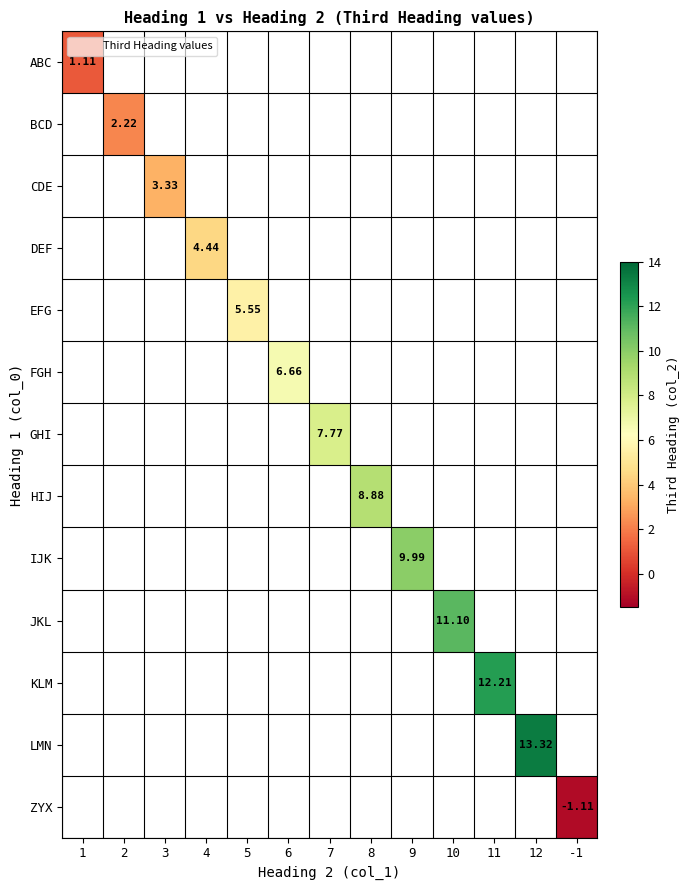

List the labels in order of ABC value, largest first.

1, 2, 3, 4, 5, 6, 7, 8, 9, 10, 11, 12, -1